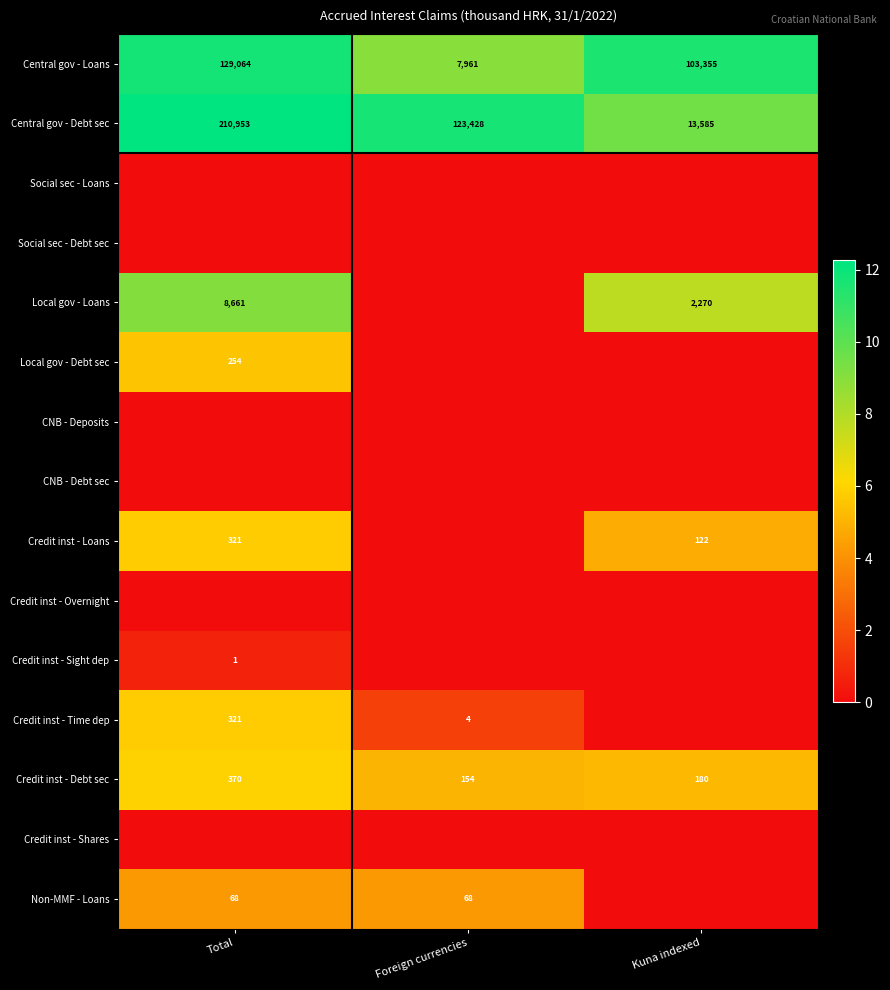

Where does the Central gov - Loans series first go above 103355?

Total